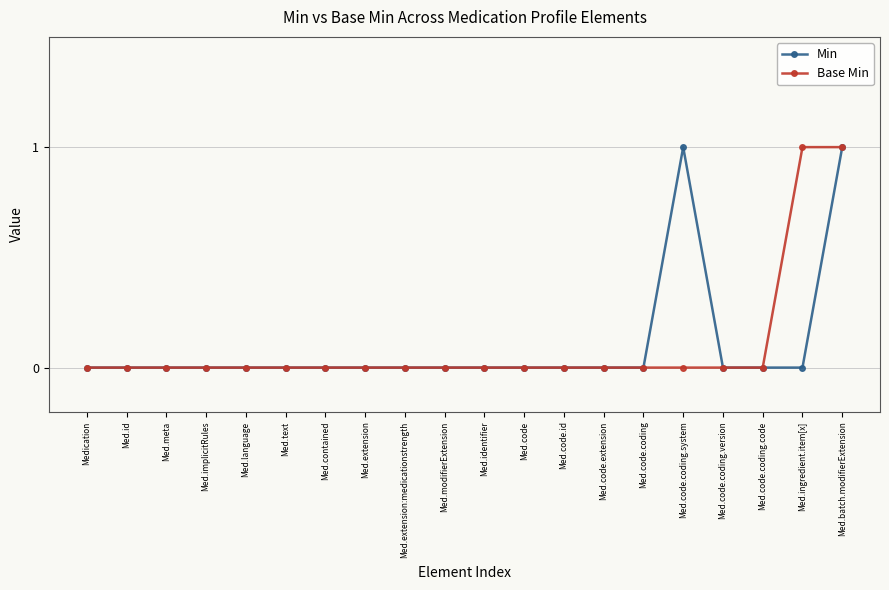

At which category is the sum across all series the highest?

Med.batch.modifierExtension